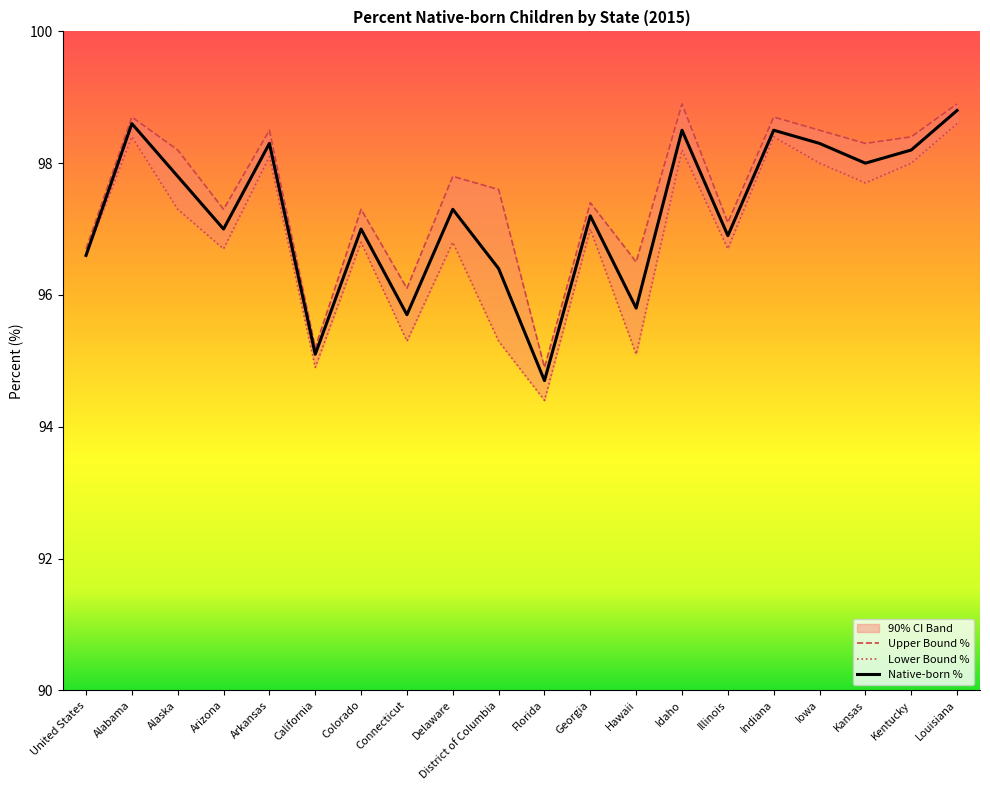

Which category has the lowest value in the Upper Bound % series?

Florida